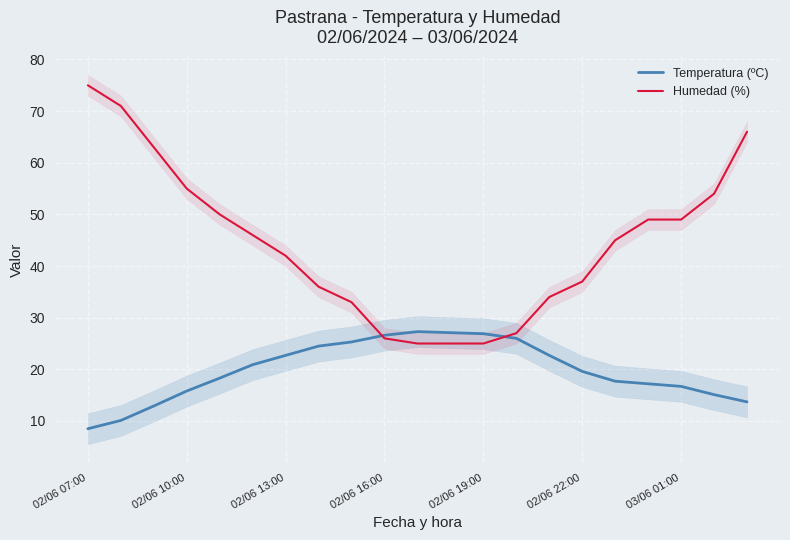

True or false: Humedad (%) has a value of 45.0 at 16.

True